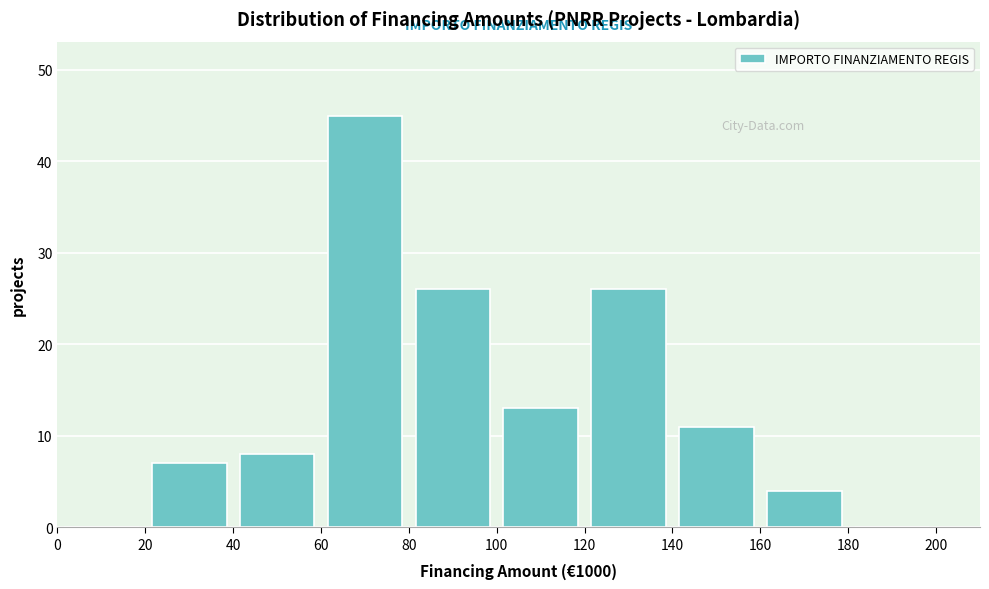

Reading left to right, list every bar in this chart as the range it spans on the x-axis followed by its height. The values are not printed on the chart, so give them approximately, as read against the axis.

0 to 20: 0
20 to 40: 7
40 to 60: 8
60 to 80: 45
80 to 100: 26
100 to 120: 13
120 to 140: 26
140 to 160: 11
160 to 180: 4
180 to 200: 0